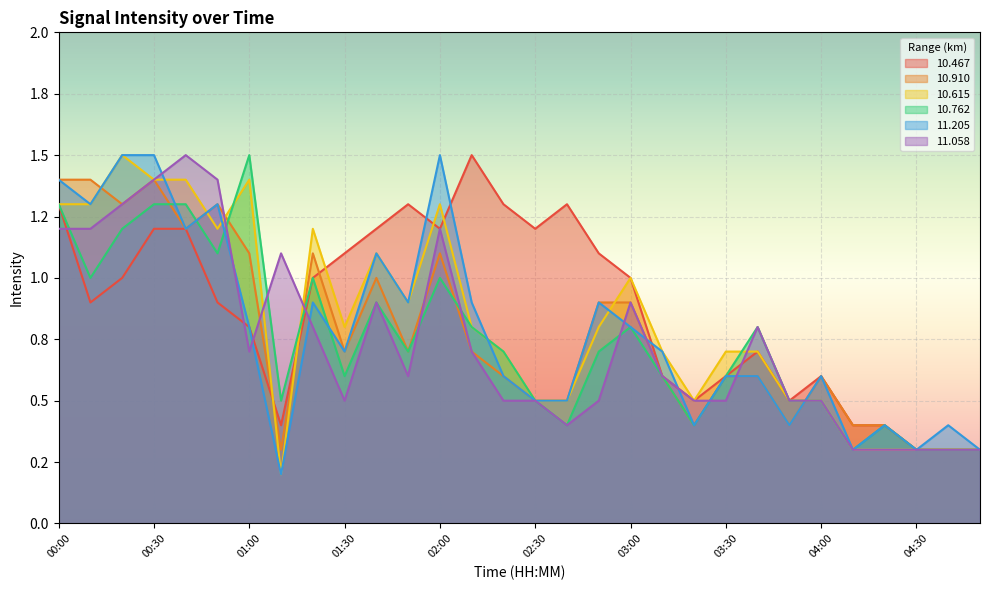

What is the lowest value of the 11.205 series?

0.2